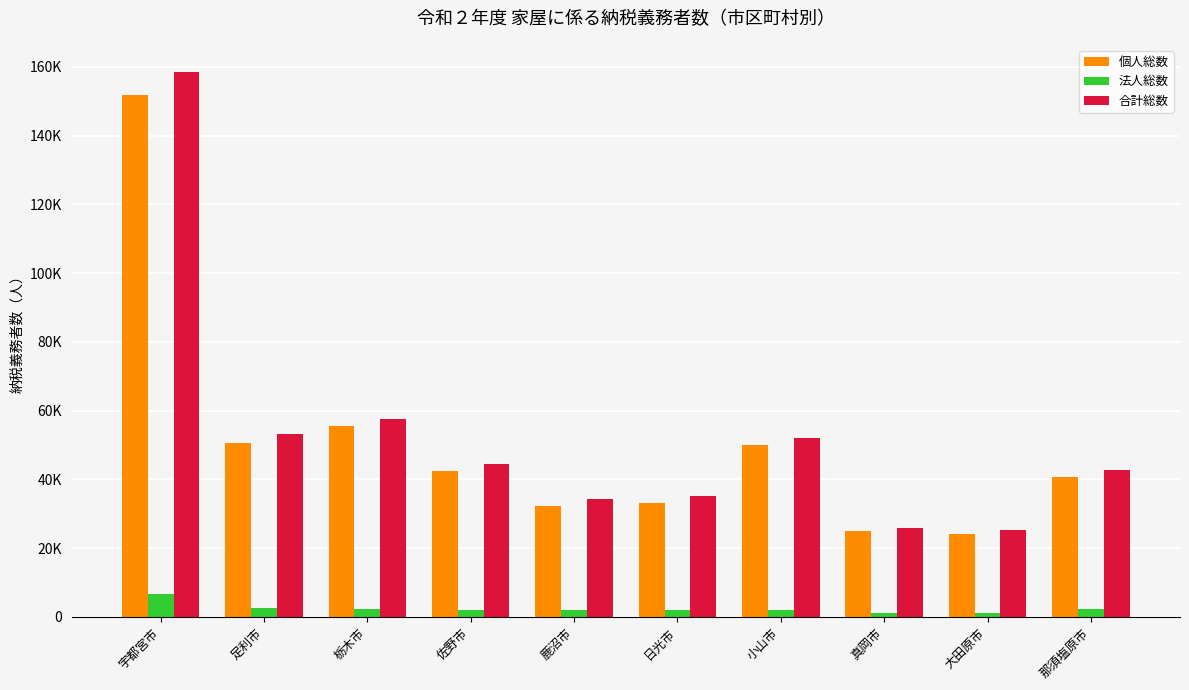

At which category does the chart reach its minimum across all series?

真岡市